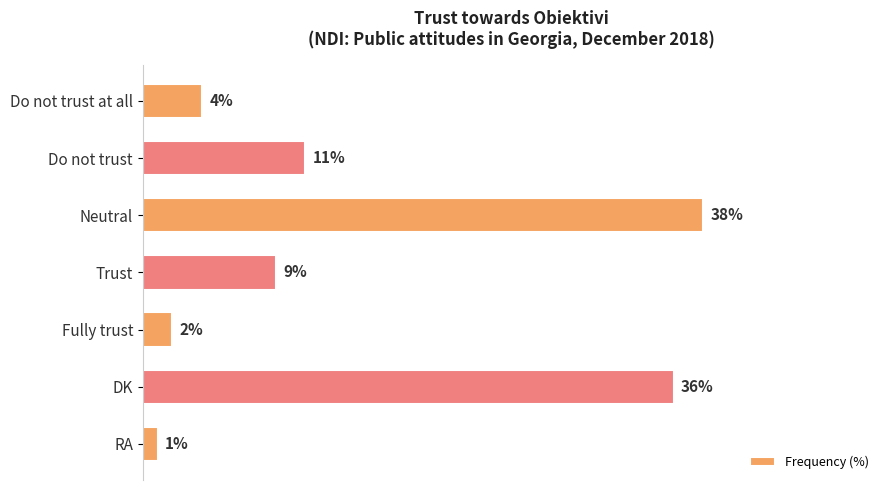

Rank the categories by value from highest to lowest.

Neutral, DK, Do not trust, Trust, Do not trust at all, Fully trust, RA